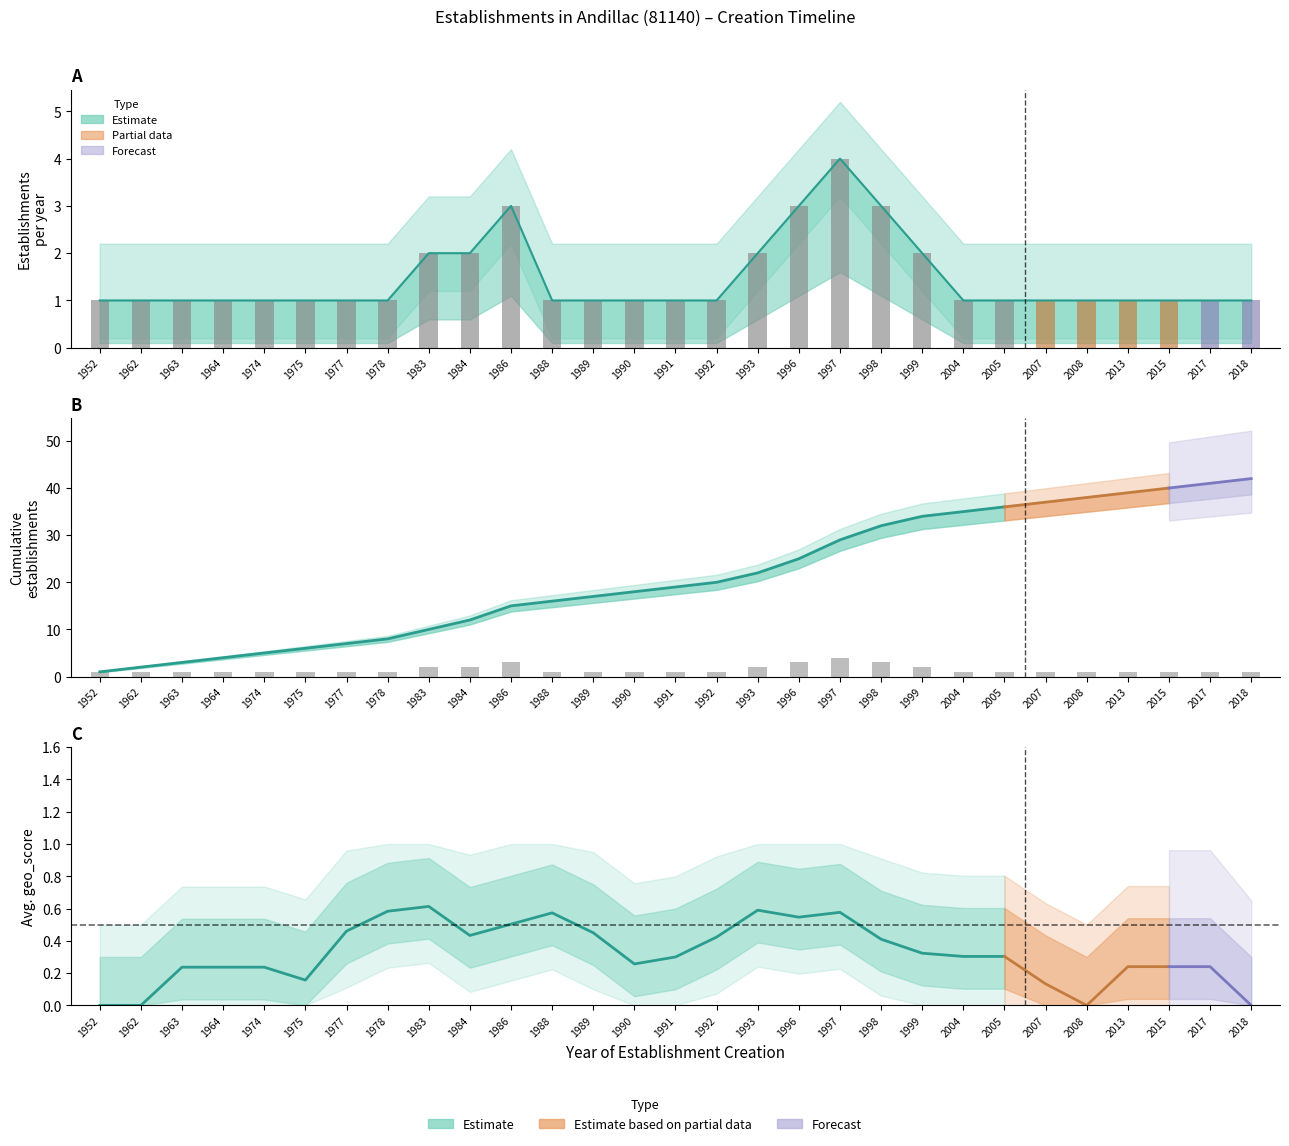

At which category does the chart reach its minimum across all series?

1952